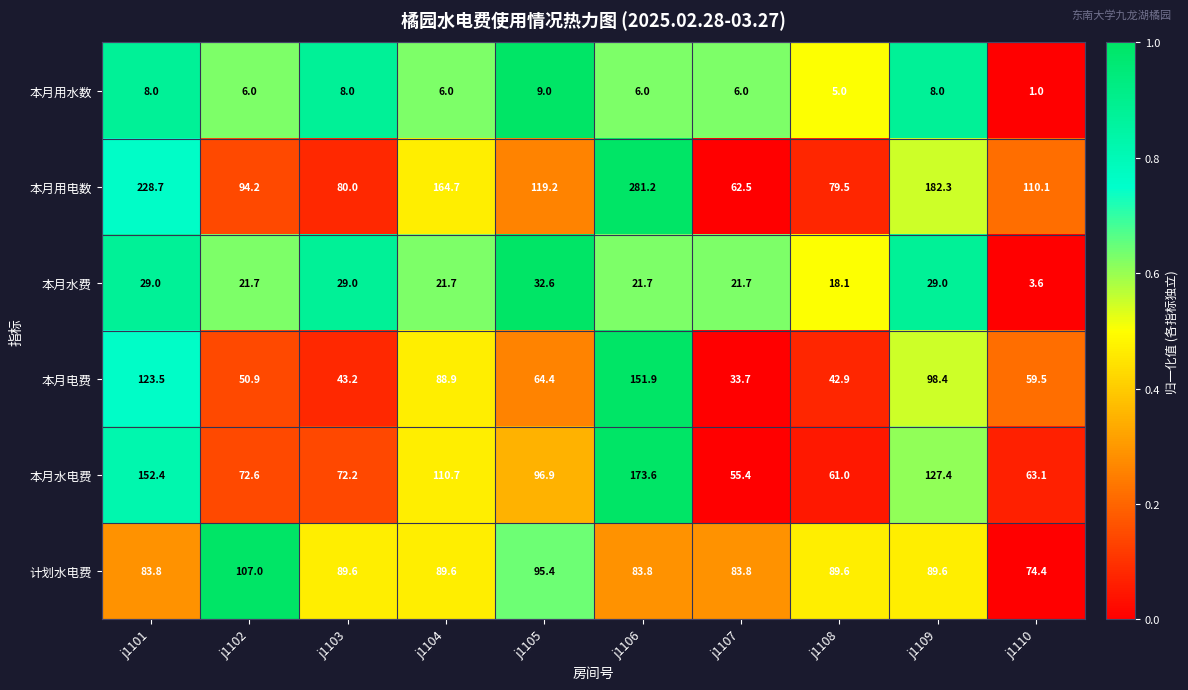

Is it true that 本月水电费 equals 72.2 at j1103?

True